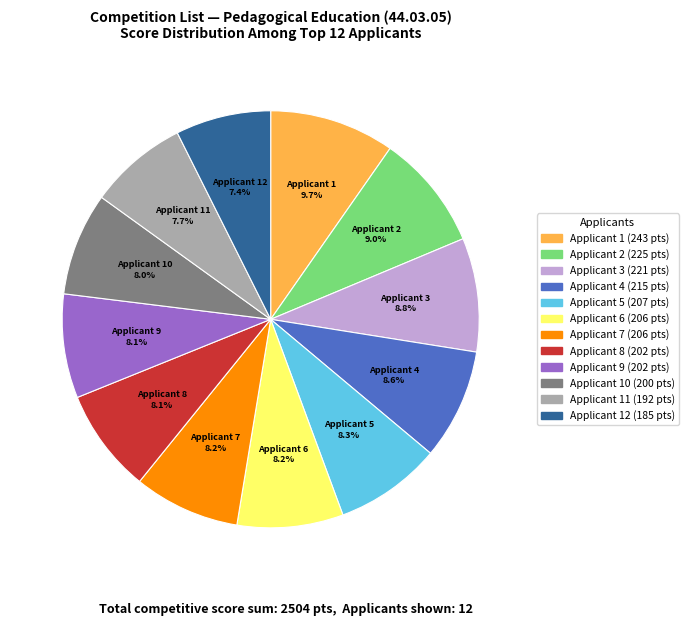

Is there any slice that represents more than half of the pie?

No